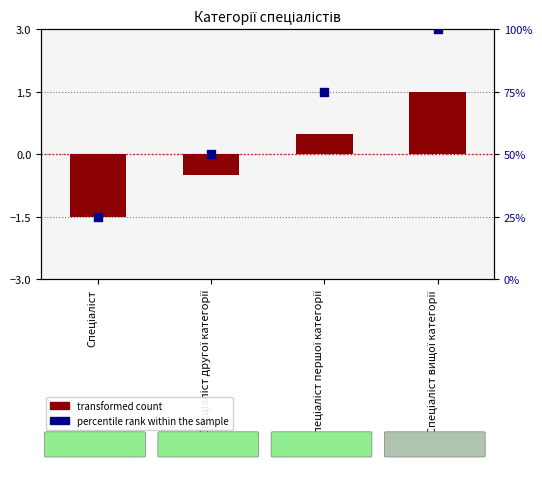

What is the total value across all series at Спеціаліст другої категорії?

49.5